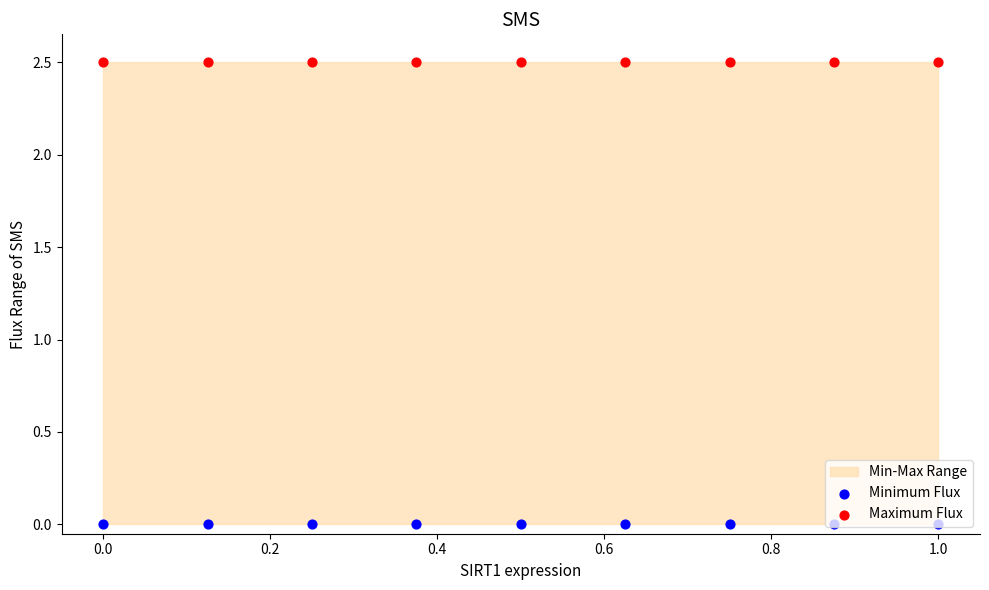

Which series contains the lowest Y value?

Minimum Flux